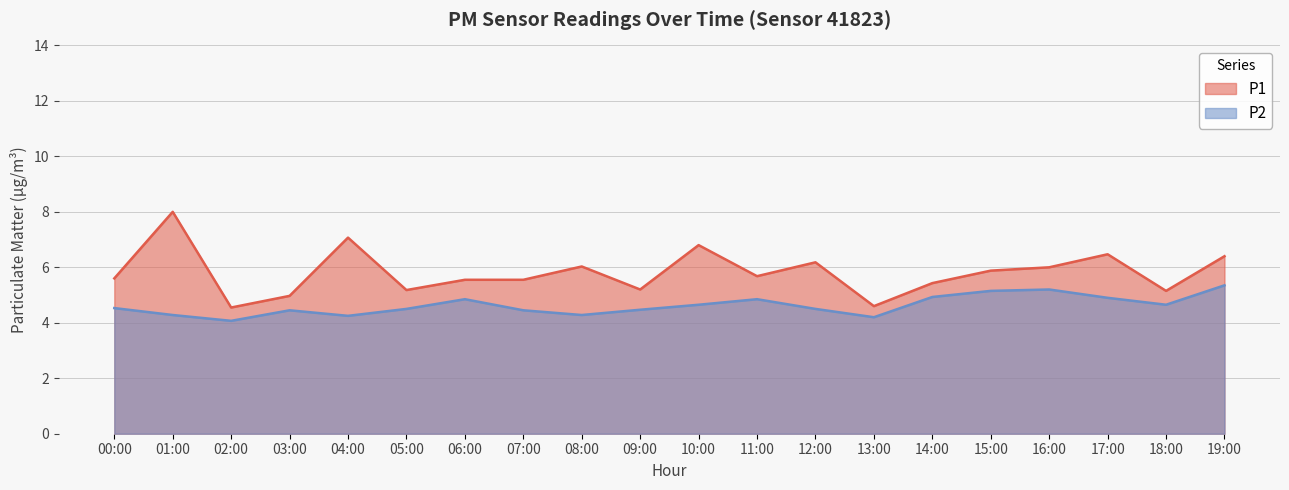

What is the spread (max minus min) of values at 07:00?

1.1